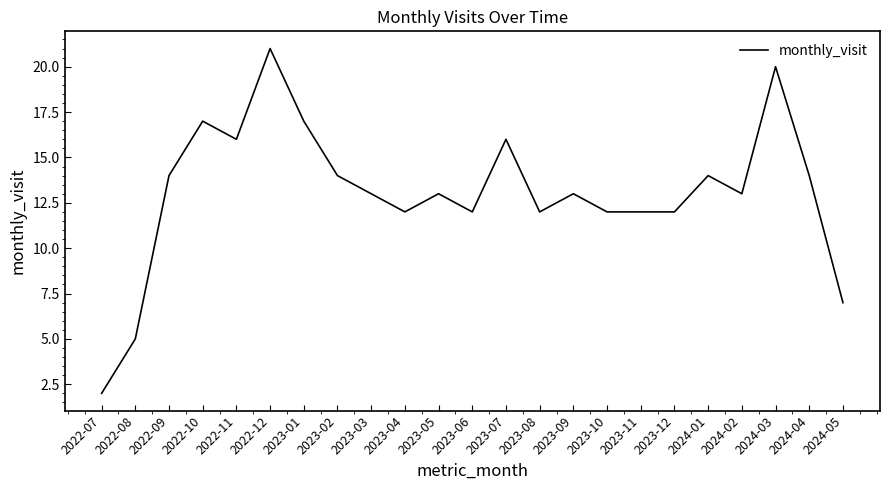

Reading left to right, list all the values displayed in this chart.

2022-07=2	2022-08=5	2022-09=14	2022-10=17	2022-11=16	2022-12=21	2023-01=17	2023-02=14	2023-03=13	2023-04=12	2023-05=13	2023-06=12	2023-07=16	2023-08=12	2023-09=13	2023-10=12	2023-11=12	2023-12=12	2024-01=14	2024-02=13	2024-03=20	2024-04=14	2024-05=7